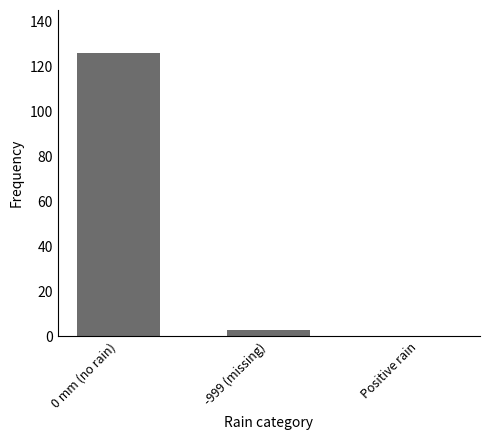

Which has a higher value, Positive rain or -999 (missing)?

-999 (missing)